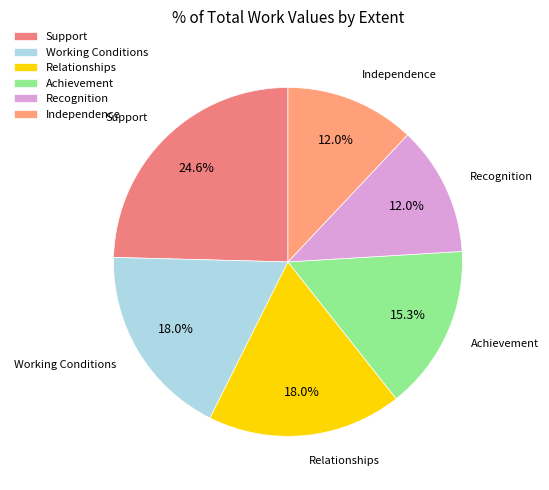

What percentage is NOT represented by Independence?

88.0%